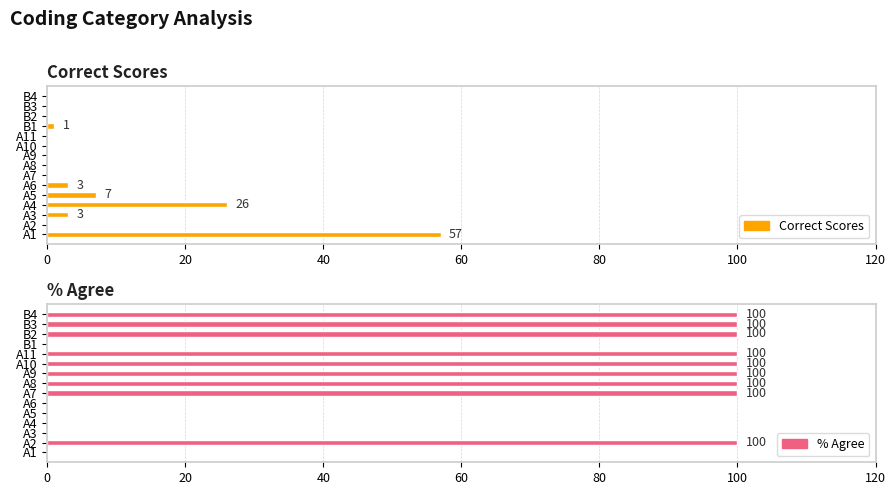

What is the difference between the maximum and second lowest values in the Correct Scores series?

57